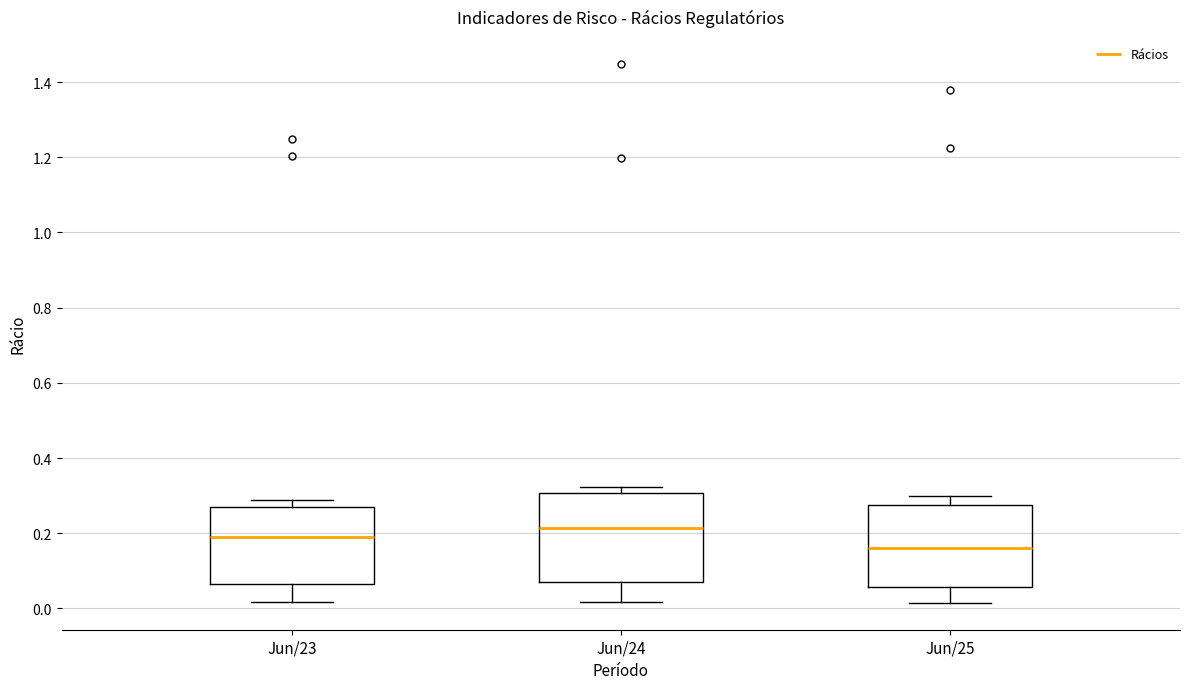

Reading left to right, transcribe this box plot: for each box, give where its median line is, the range the box spans, and where its two whiskers end, as read against the y-axis. The values are not printed on the chart, so give them approximately, as read against the axis.

Jun/23: median 0.18, box 0.06 to 0.28, whiskers 0.02 to 0.28 (just above the box's upper edge)
Jun/24: median 0.22, box 0.08 to 0.30, whiskers 0.02 to 0.32
Jun/25: median 0.16, box 0.06 to 0.28, whiskers 0.02 to 0.30